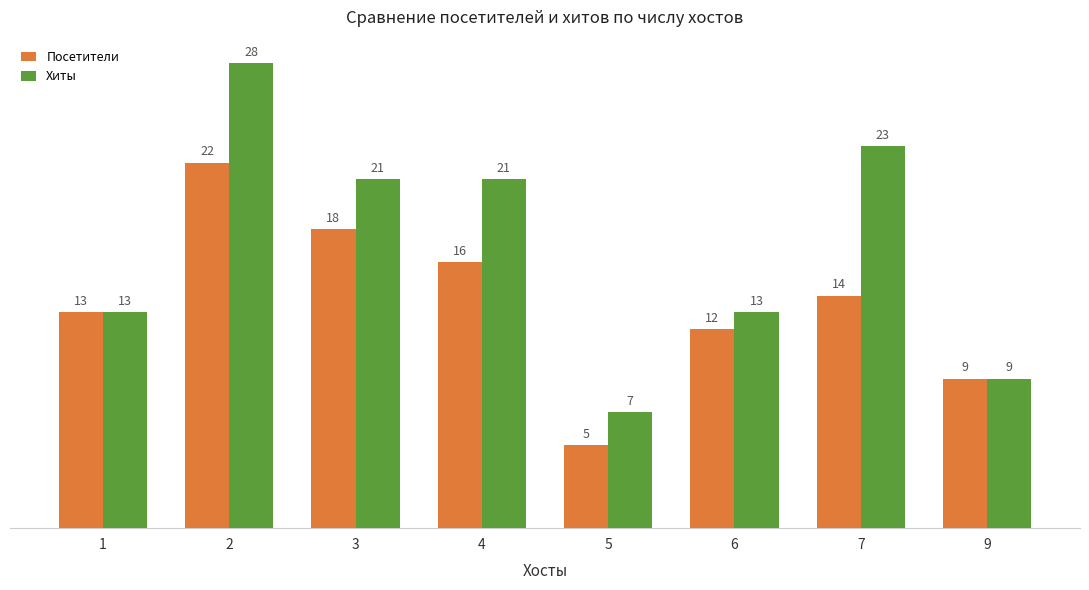

How many data points does each series have?

8